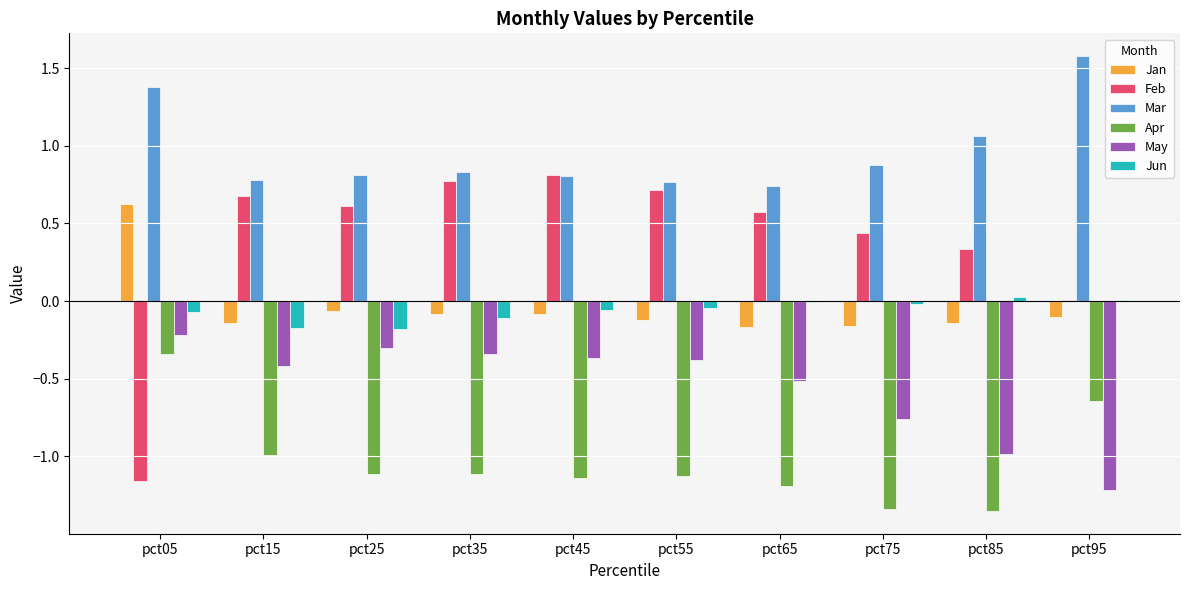

What is the sum of all May values?

-5.5